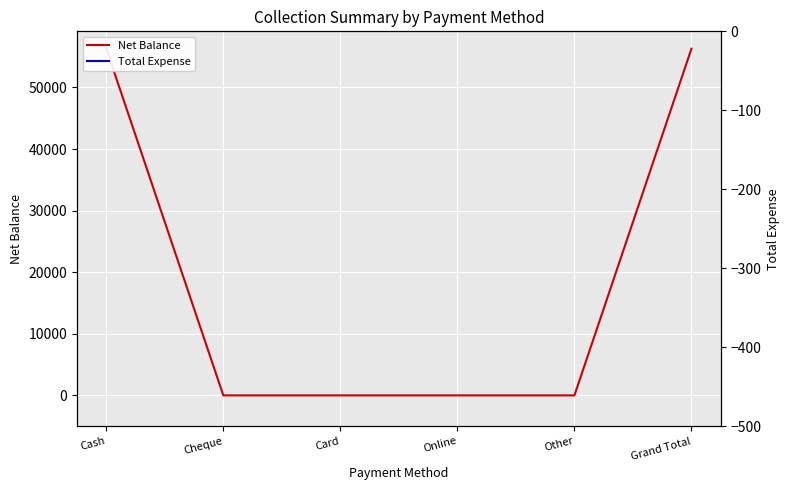

Rank the series by their average value, from lowest to highest.

Total Expense, Net Balance